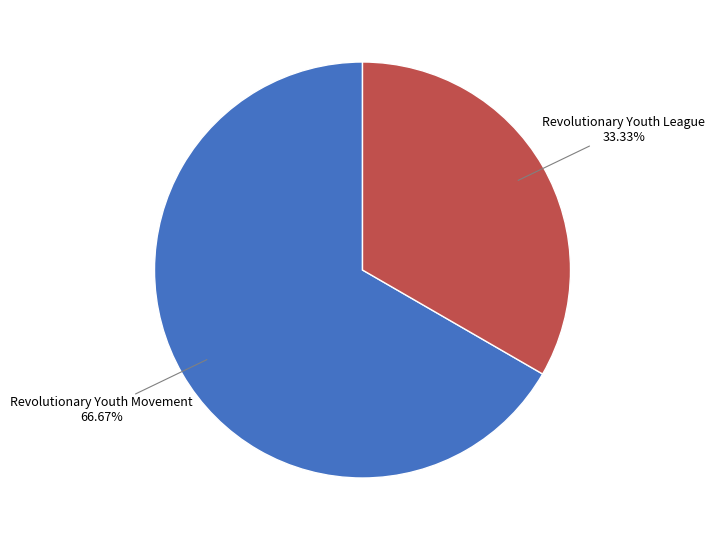

Is there any slice that represents more than half of the pie?

Yes